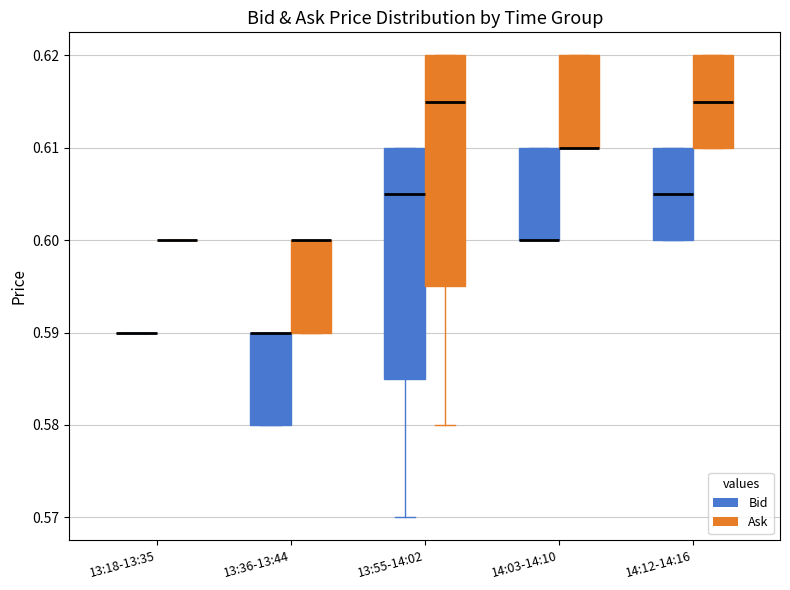

Reading left to right, read every box against the y-axis: the position of its median line, the range the box covers, and the ends of its whiskers. The values are not printed on the chart, so give them approximately, as read against the axis.

13:18-13:35 (Bid): box collapsed to a line at 0.590, whiskers 0.590 to 0.590
13:18-13:35 (Ask): box collapsed to a line at 0.600, whiskers 0.600 to 0.600
13:36-13:44 (Bid): median 0.590 (drawn on the box's upper edge), box 0.580 to 0.590, whiskers 0.580 to 0.590
13:36-13:44 (Ask): median 0.600 (drawn on the box's upper edge), box 0.590 to 0.600, whiskers 0.590 to 0.600
13:55-14:02 (Bid): median 0.605, box 0.585 to 0.610, whiskers 0.570 to 0.610
13:55-14:02 (Ask): median 0.615, box 0.595 to 0.620, whiskers 0.580 to 0.620
14:03-14:10 (Bid): median 0.600 (drawn on the box's lower edge), box 0.600 to 0.610, whiskers 0.600 to 0.610
14:03-14:10 (Ask): median 0.610 (drawn on the box's lower edge), box 0.610 to 0.620, whiskers 0.610 to 0.620
14:12-14:16 (Bid): median 0.605, box 0.600 to 0.610, whiskers 0.600 to 0.610
14:12-14:16 (Ask): median 0.615, box 0.610 to 0.620, whiskers 0.610 to 0.620